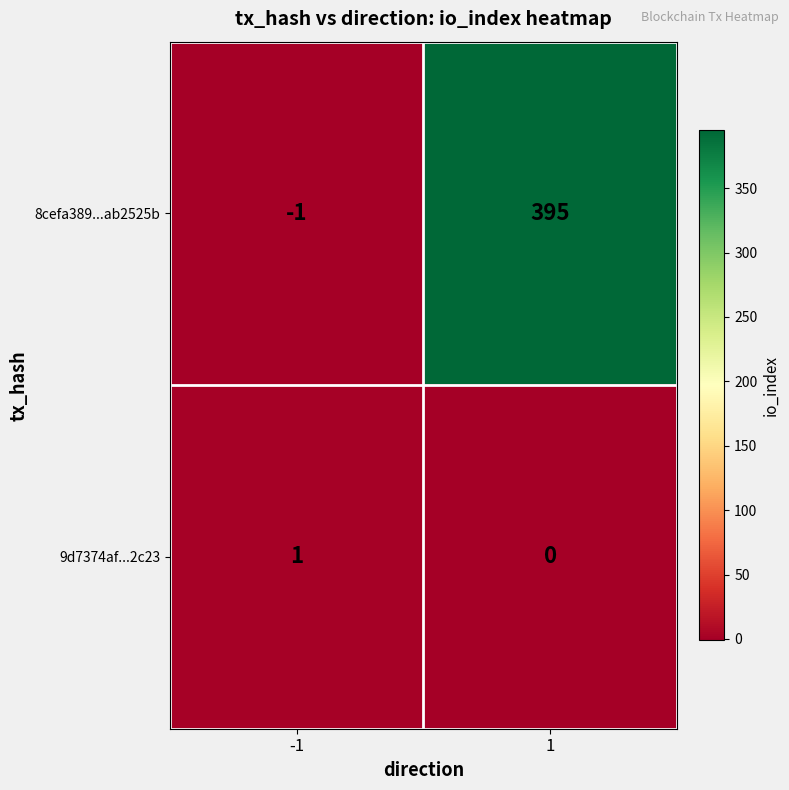

Reading left to right, transcribe all the data shown in this chart.

8cefa389...ab2525b: -1	395
9d7374af...2c23: 1	0